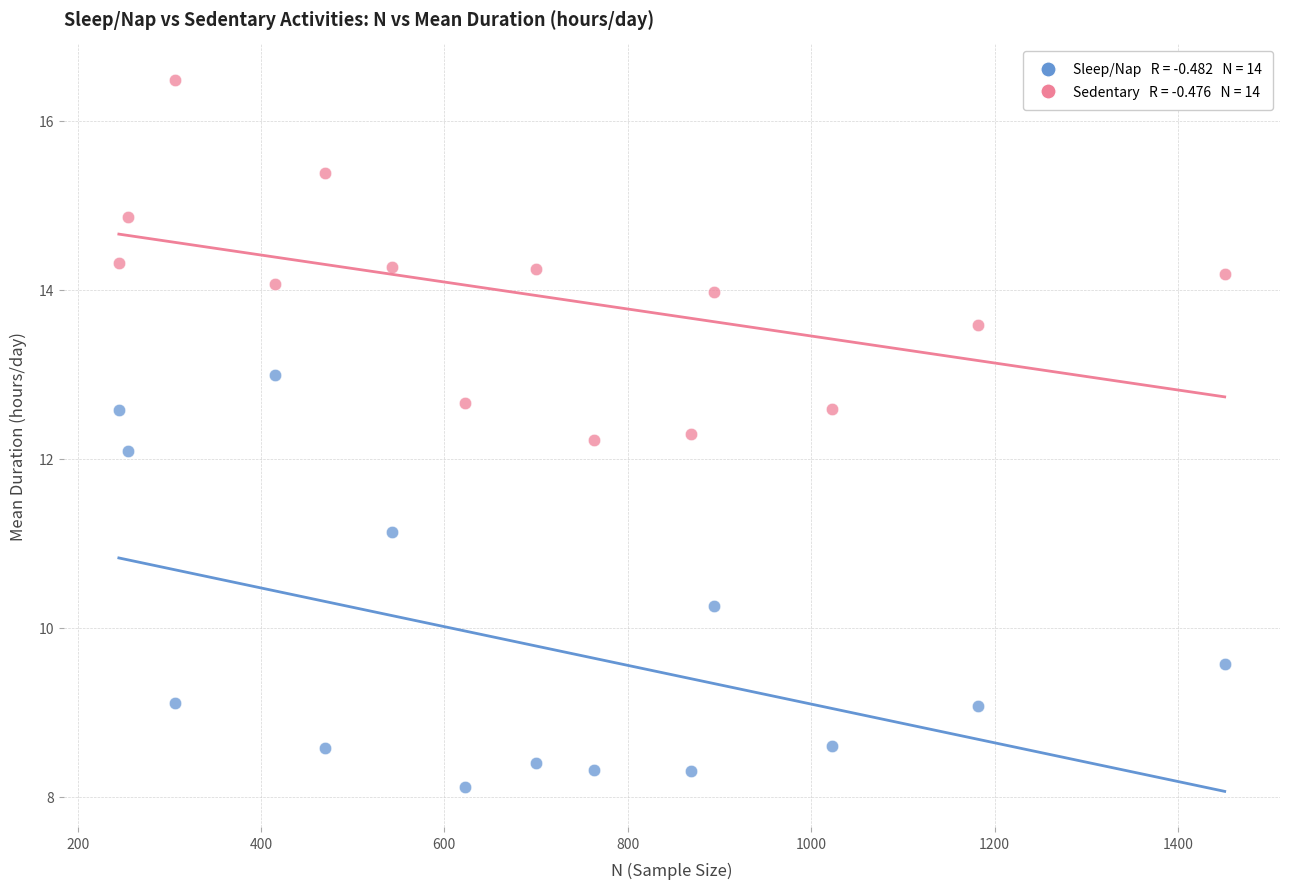

Across all data points, what is the range of Y values (max minus min)?

8.4